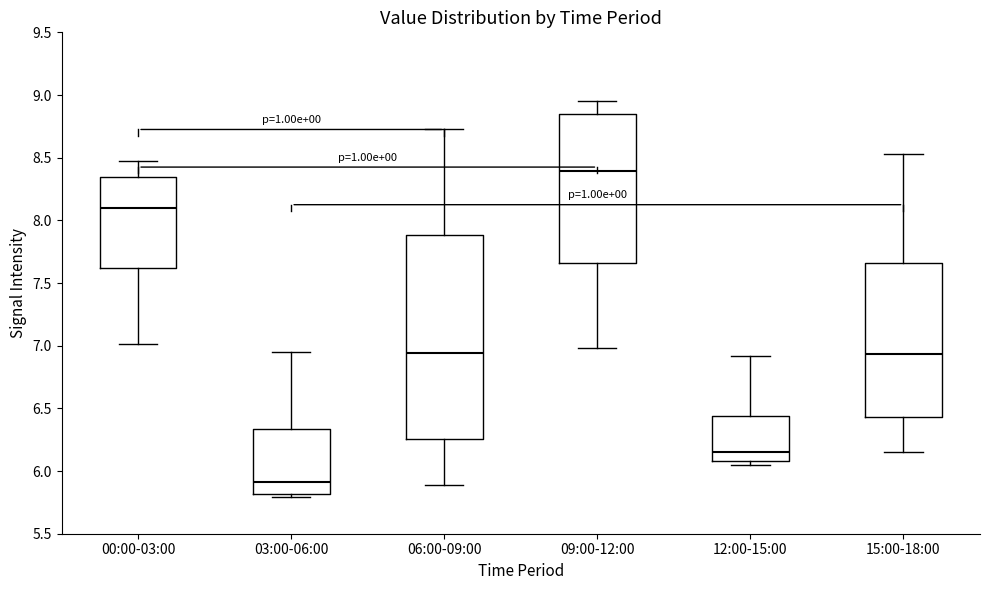

Reading left to right, read every box against the y-axis: the position of its median line, the range the box covers, and the ends of its whiskers. The values are not printed on the chart, so give them approximately, as read against the axis.

00:00-03:00: median 8.10, box 7.60 to 8.35, whiskers 7.00 to 8.45
03:00-06:00: median 5.90, box 5.80 to 6.35, whiskers 5.80 (just below the box's lower edge) to 6.95
06:00-09:00: median 6.95, box 6.25 to 7.90, whiskers 5.90 to 8.75
09:00-12:00: median 8.40, box 7.65 to 8.85, whiskers 7.00 to 8.95
12:00-15:00: median 6.15, box 6.10 to 6.45, whiskers 6.05 to 6.90
15:00-18:00: median 6.95, box 6.45 to 7.65, whiskers 6.15 to 8.55